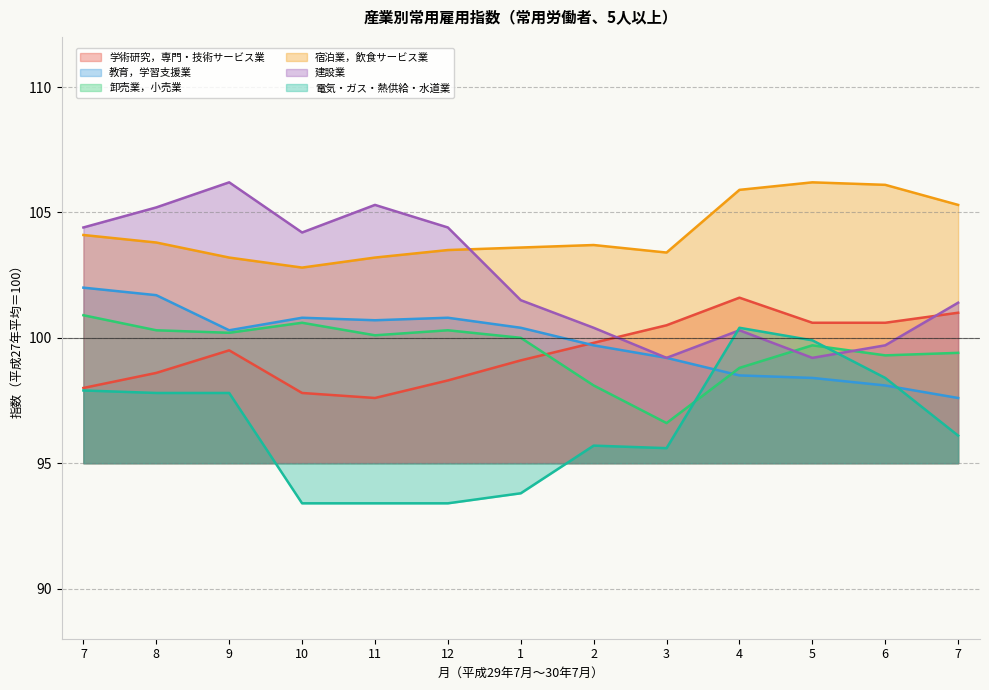

True or false: 卸売業，小売業 and 宿泊業，飲食サービス業 intersect in this chart.

False